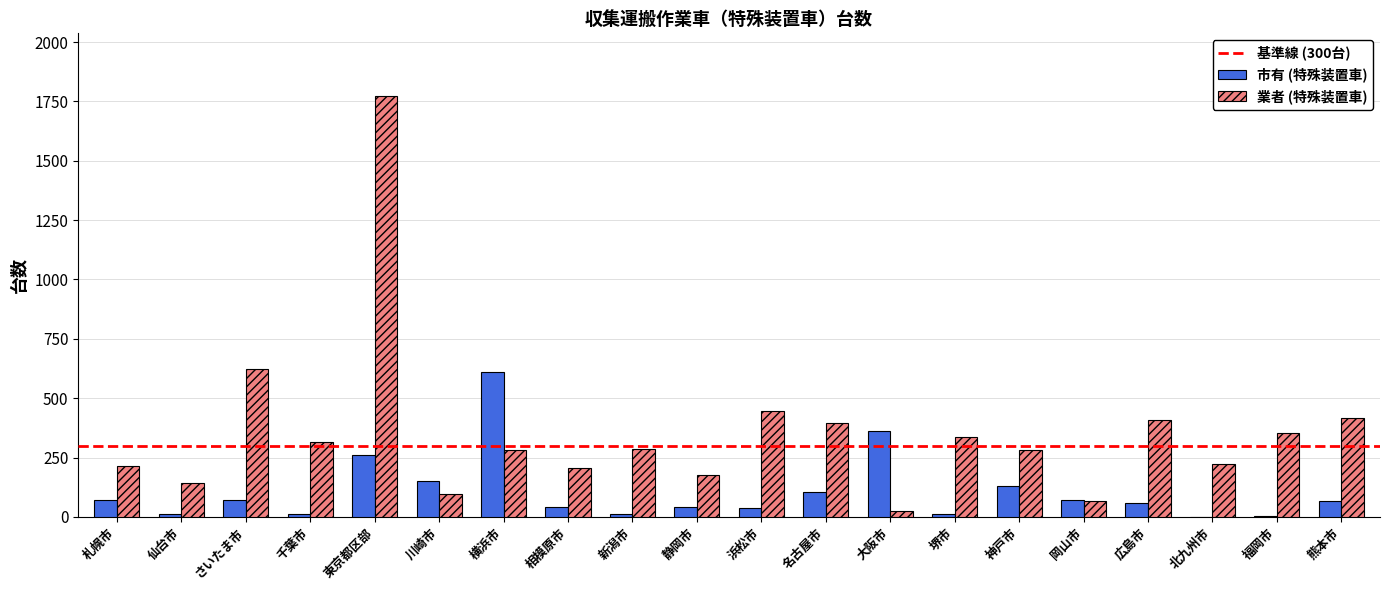

Between 札幌市 and 東京都区部, which series saw the biggest shift?

業者 (特殊装置車)